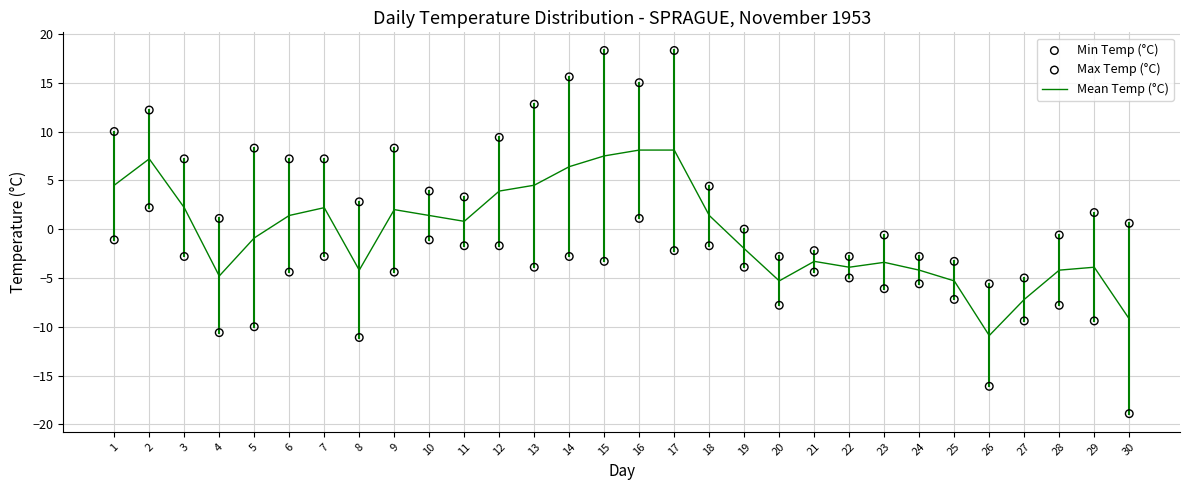

Which series has the largest total across all categories?

Max Temp (°C)